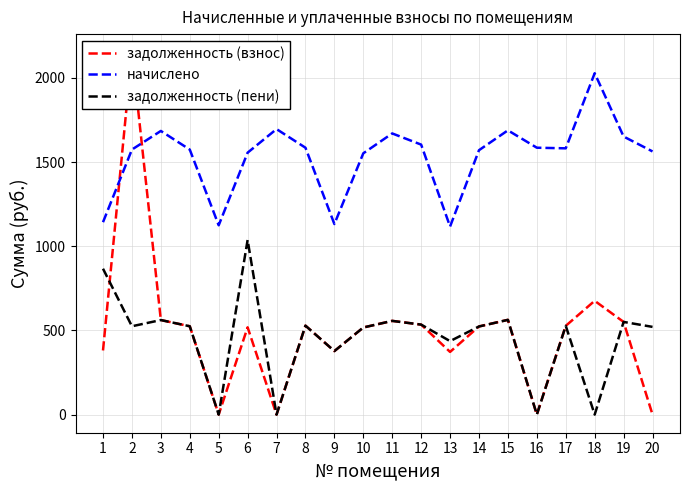

Which series has the widest spread of values?

задолженность (взнос)